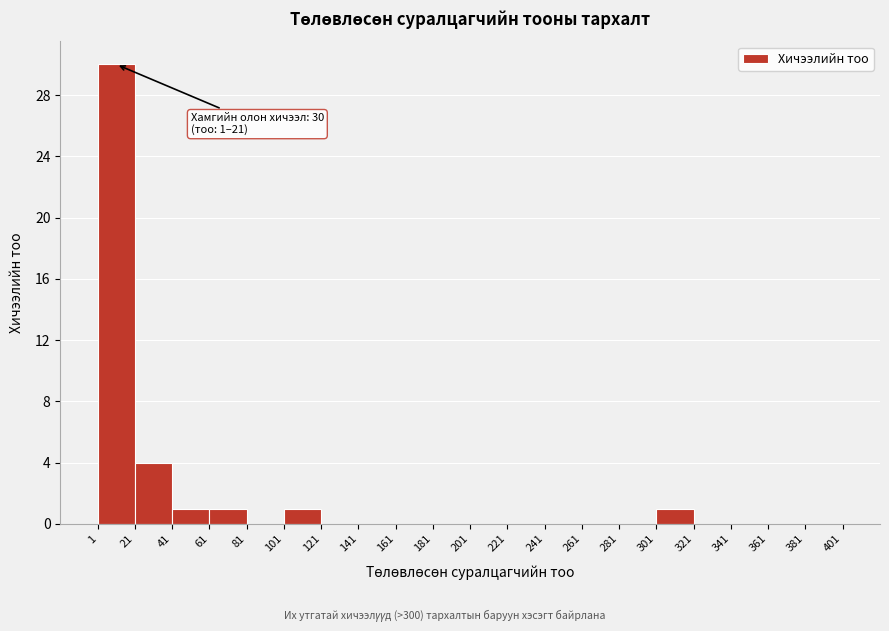

Which range on the x-axis has the tallest bar?

1 to 21